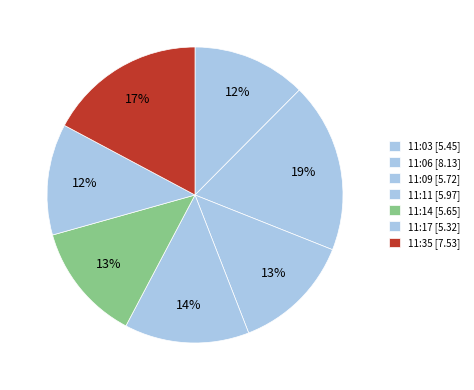

Is there any slice that represents more than half of the pie?

No